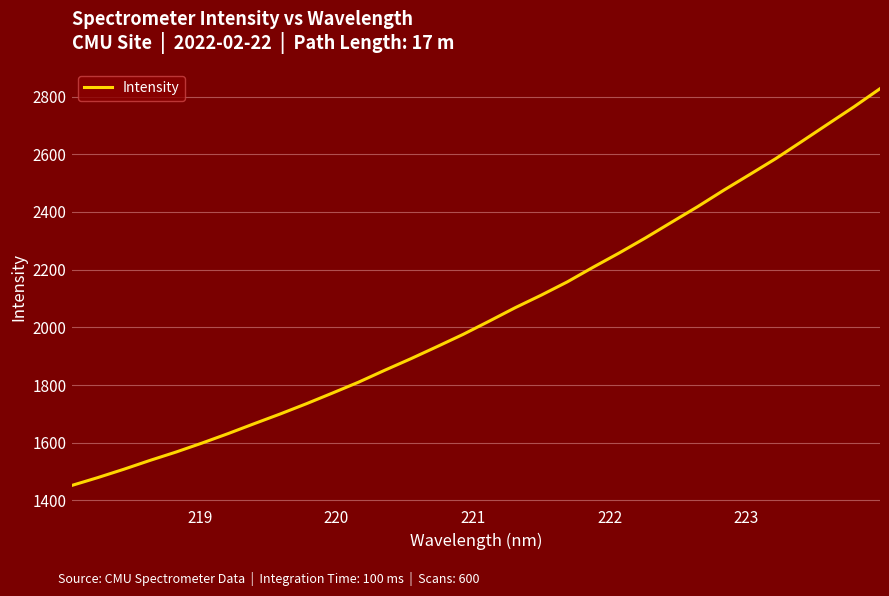

What is the minimum value shown in the chart?

1451.6